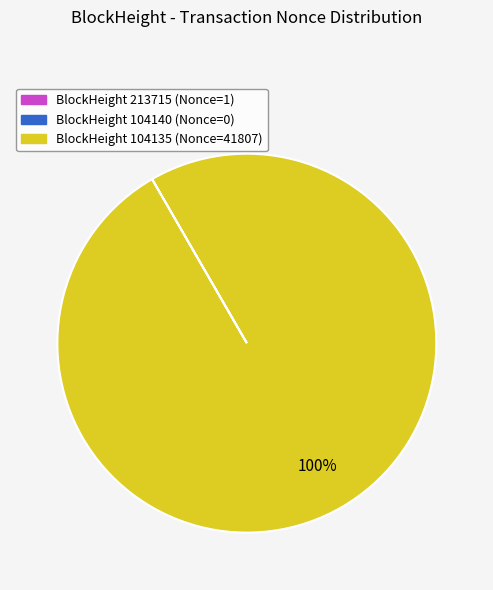

Which slice represents more than half of the pie?

BlockHeight 104135 (Nonce=41807)